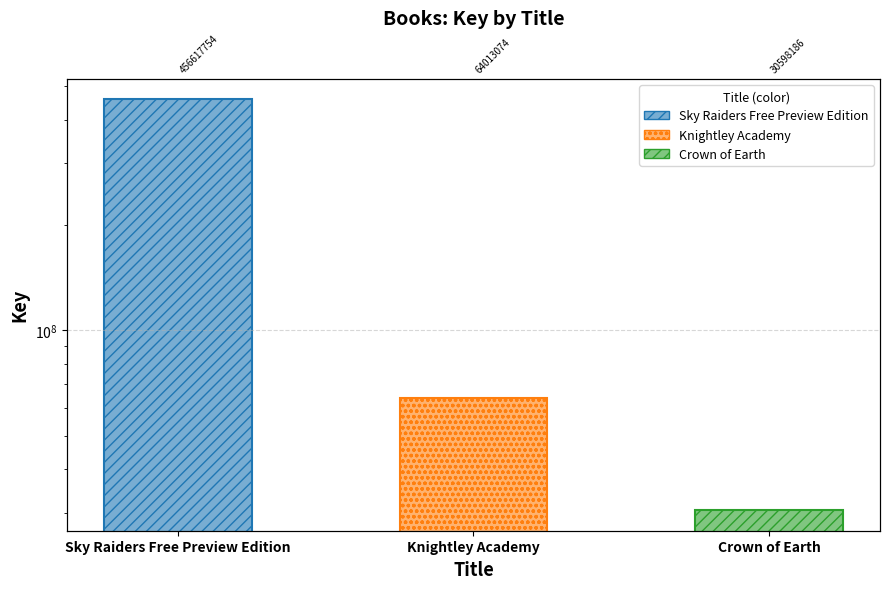

Is it true that the value at Knightley Academy is 28774029?

False